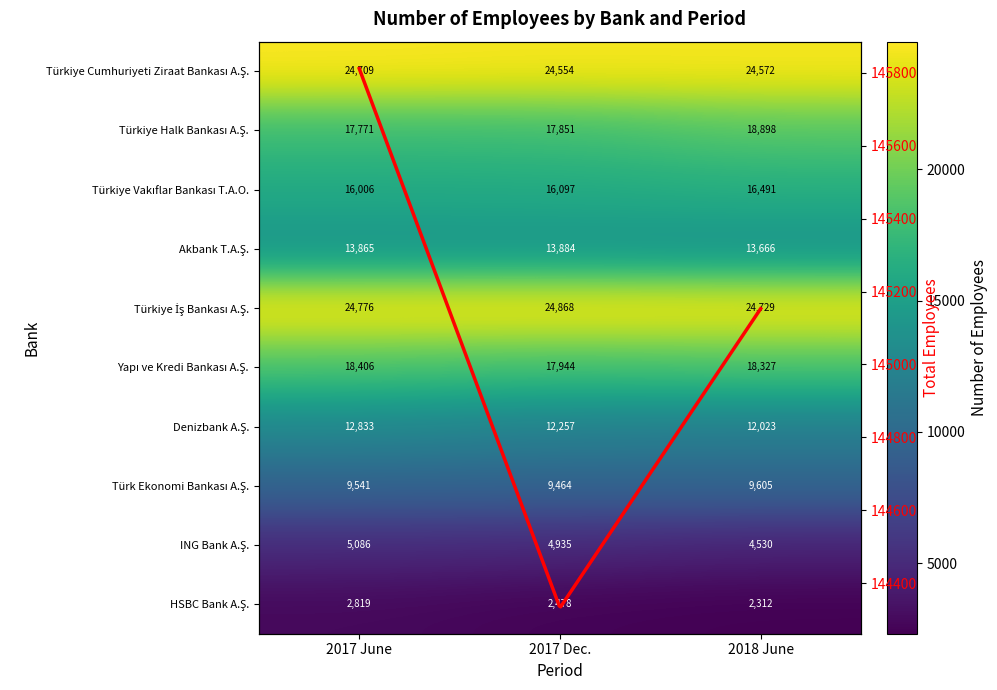

True or false: Akbank T.A.Ş. has a value of 9456 at 2017 Dec..

False